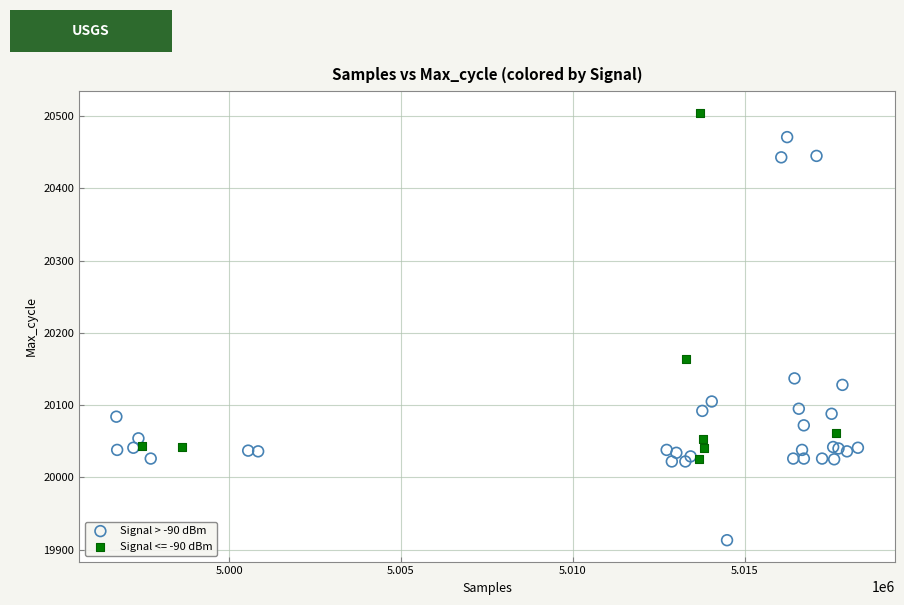

Which series has the widest spread of Y values?

Signal > -90 dBm